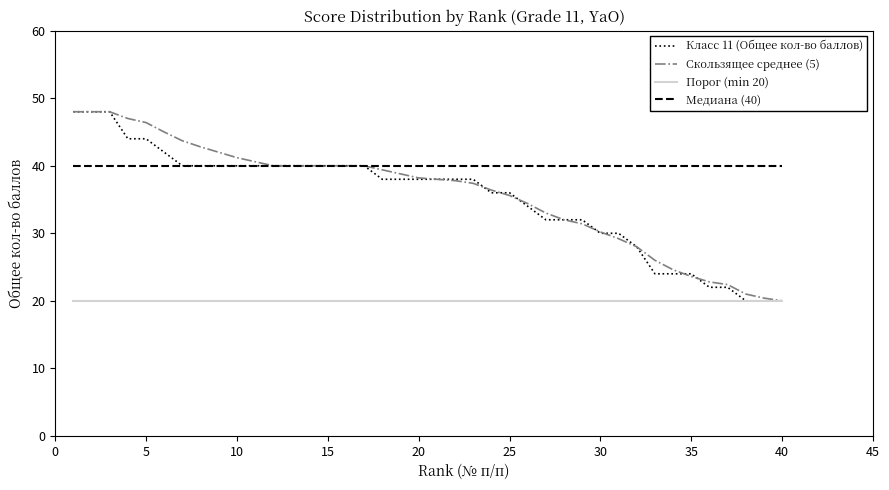

What is the maximum value shown in the chart?

48.0